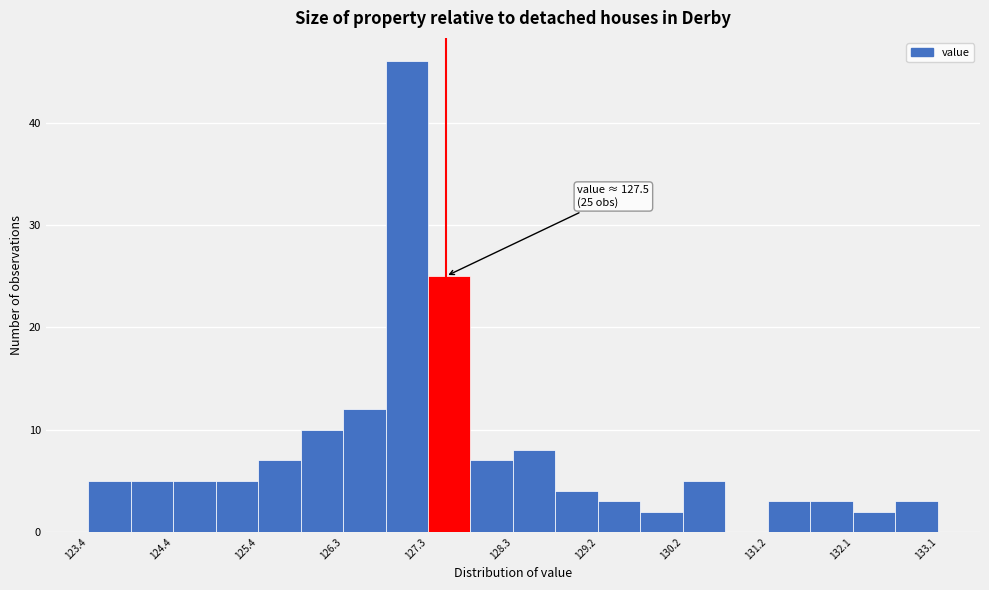

Which range on the x-axis has the tallest bar?

126.8 to 127.3